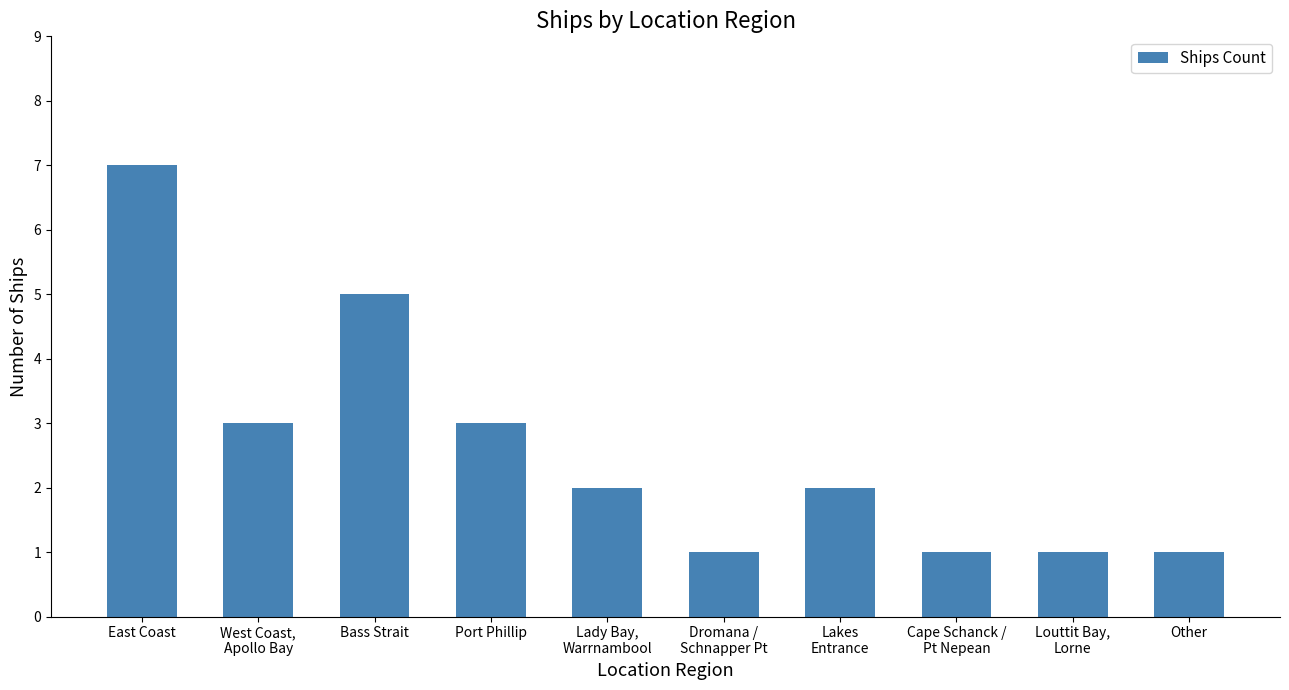

Count the number of categories in the chart.

10